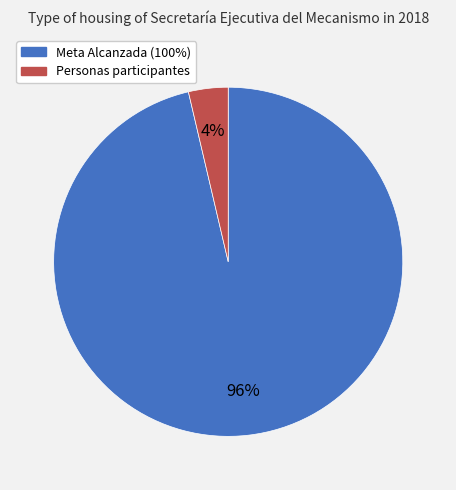

Is there any slice that represents more than half of the pie?

Yes